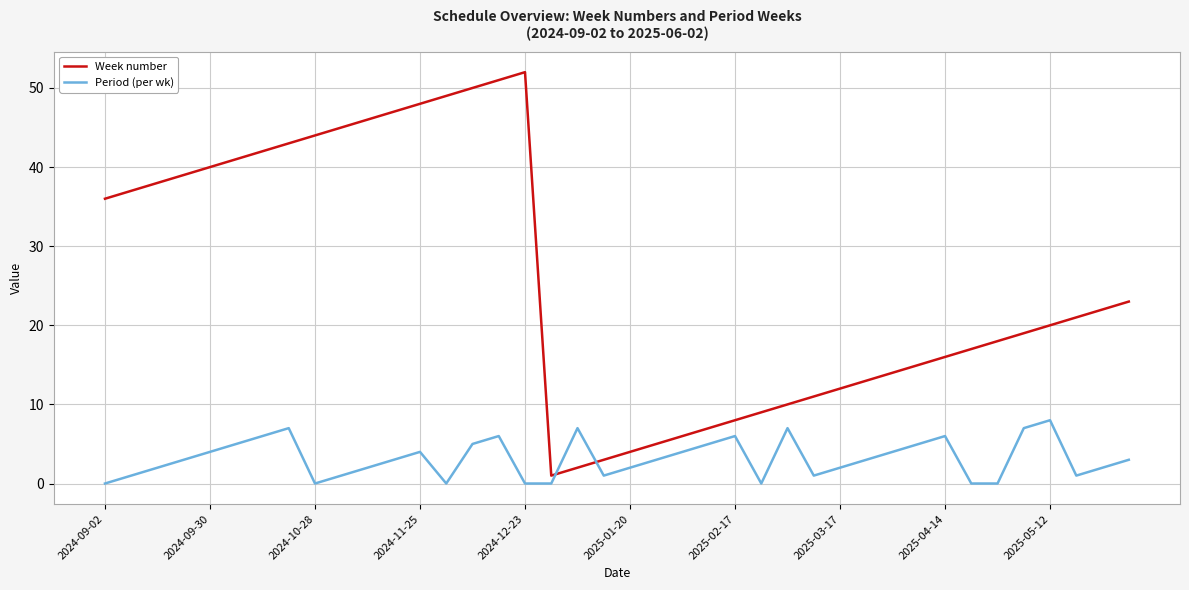

What is the highest value of the Period (per wk) series?

8